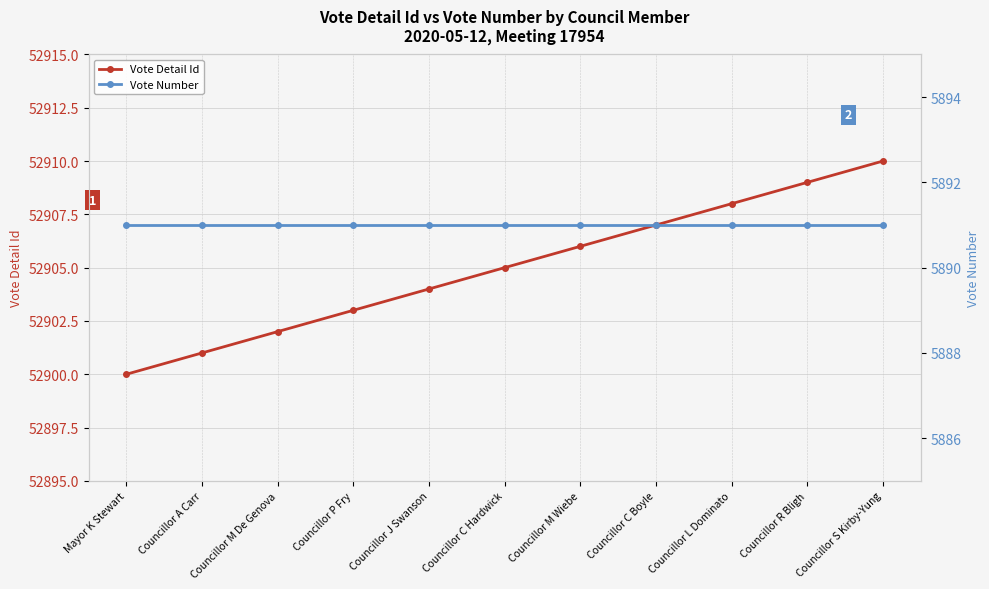

What is the maximum value for Vote Detail Id?

52910